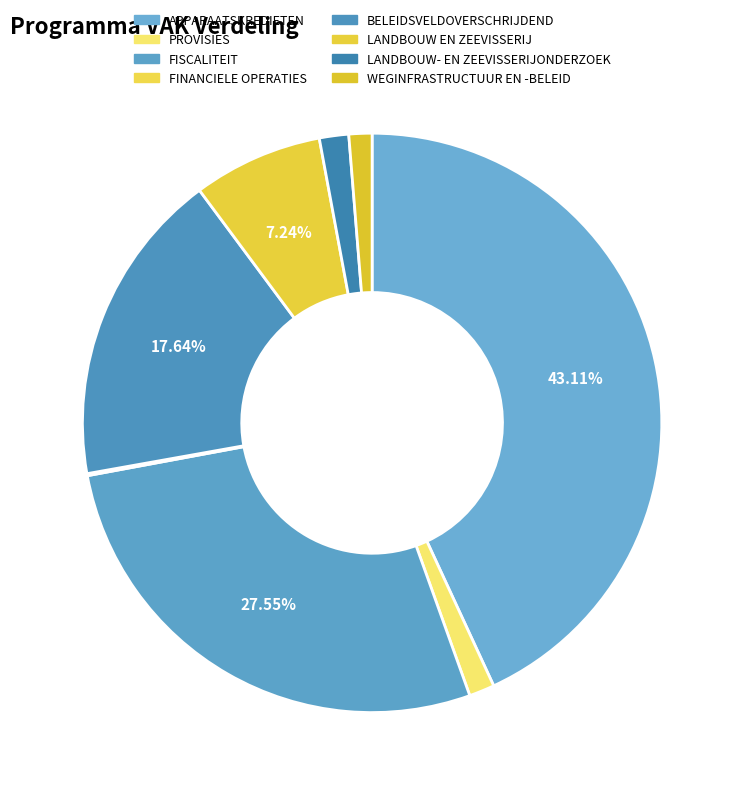

To the nearest percent, what is the combined percentage of LANDBOUW EN ZEEVISSERIJ and APPARAATSKREDIETEN?

50%